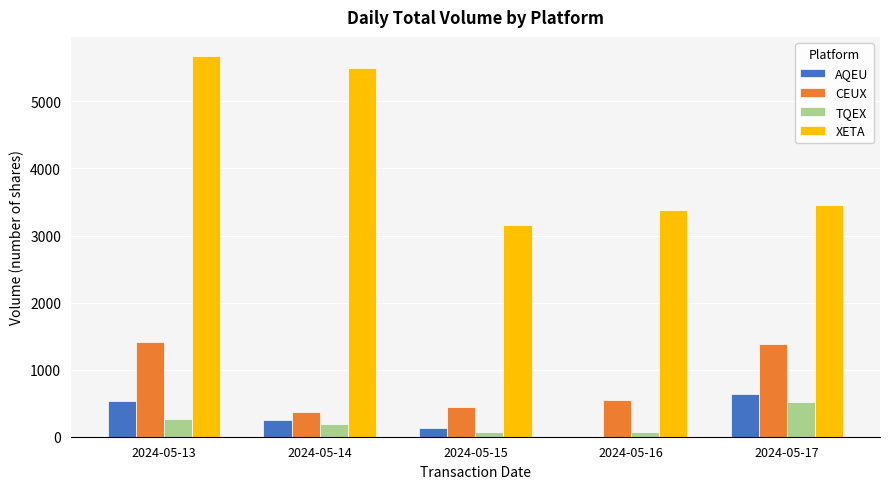

What is the greatest value displayed?

5678